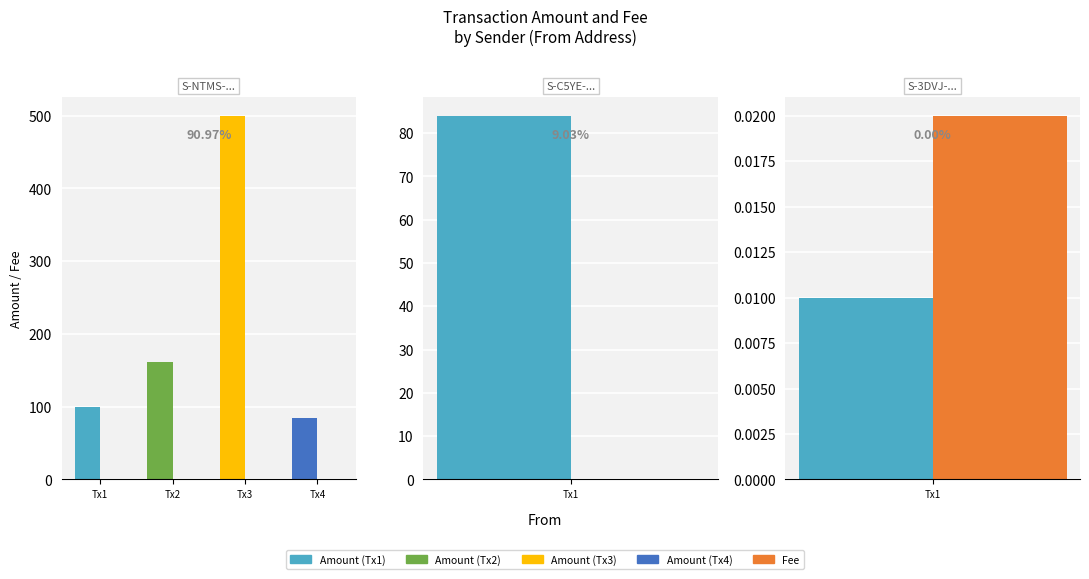

True or false: Fee has a value of 0.0 at Tx3.

False